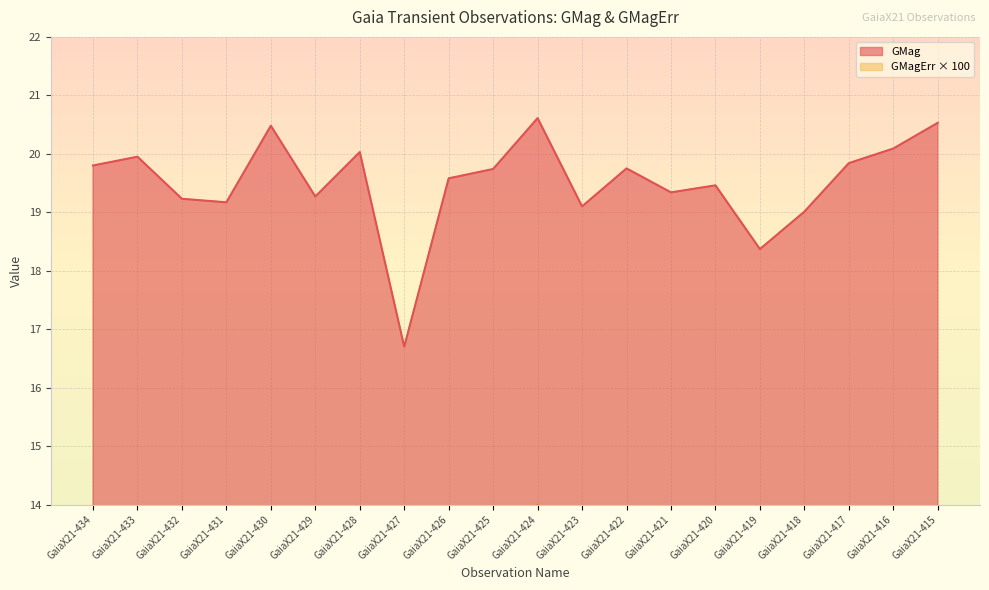

True or false: GMagErr and GMag intersect in this chart.

False